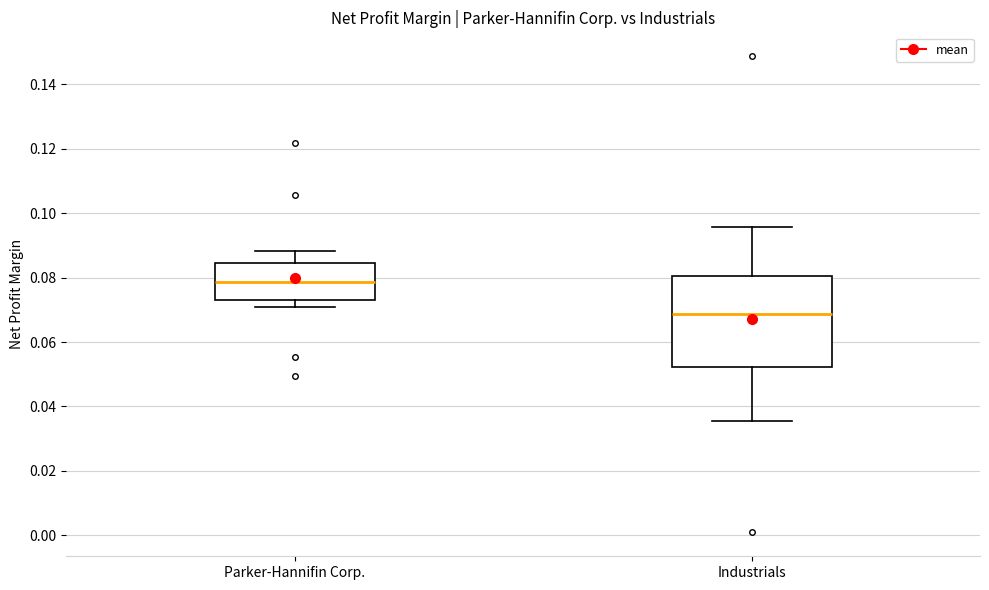

Reading left to right, read every box against the y-axis: the position of its median line, the range the box covers, and the ends of its whiskers. The values are not printed on the chart, so give them approximately, as read against the axis.

Parker-Hannifin Corp.: median 0.078, box 0.074 to 0.084, whiskers 0.072 to 0.088
Industrials: median 0.068, box 0.052 to 0.080, whiskers 0.036 to 0.096